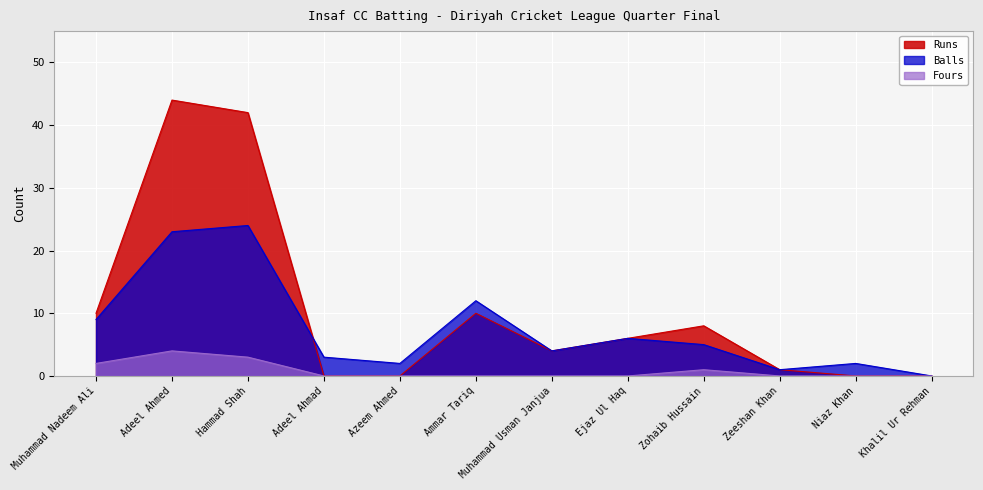

True or false: Fours and Balls intersect in this chart.

False